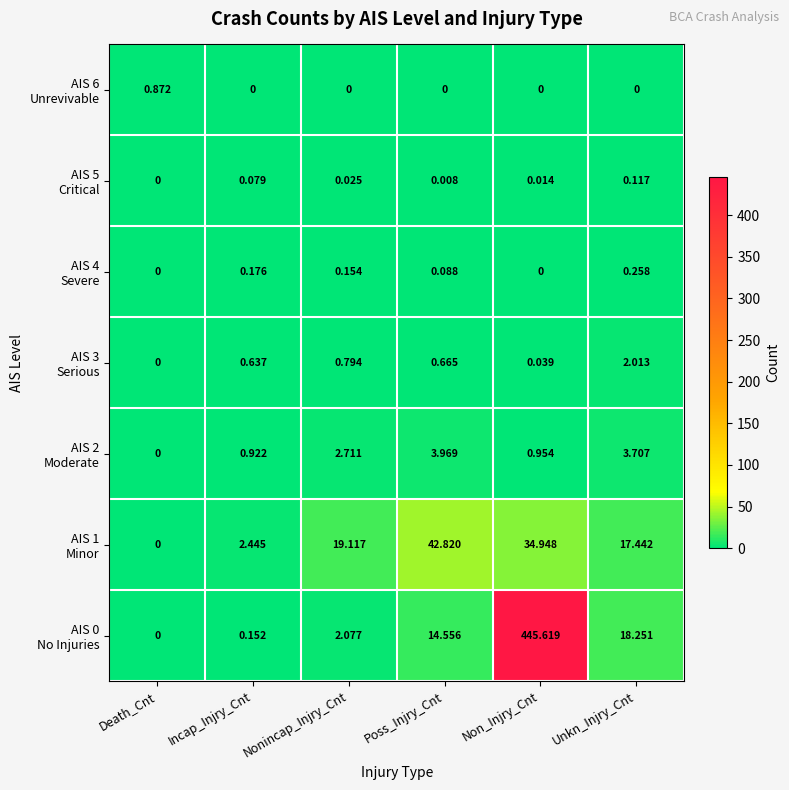

At which category is the sum across all series the highest?

Non_Injry_Cnt